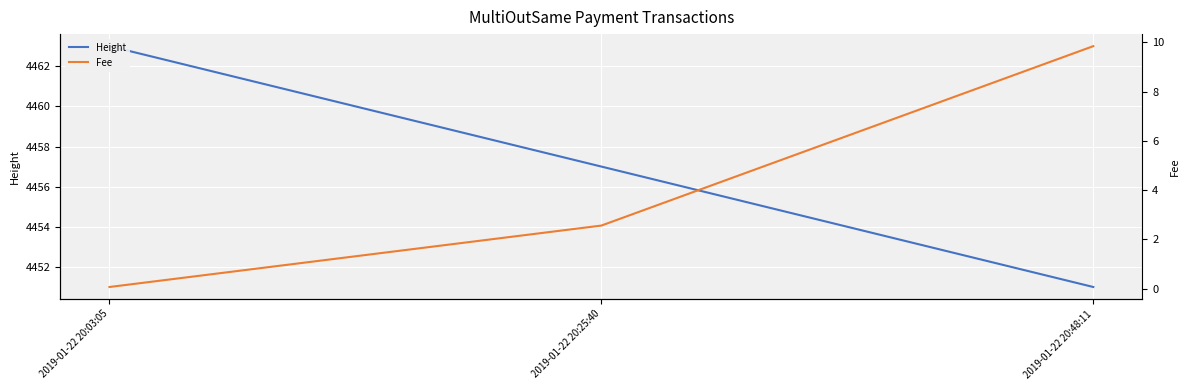

Reading left to right, extract all data points from this chart.

Height: 2019-01-22 20:03:05=4463.0	2019-01-22 20:25:40=4457.0	2019-01-22 20:48:11=4451.0
Fee: 2019-01-22 20:03:05=0.1	2019-01-22 20:25:40=2.6	2019-01-22 20:48:11=9.8